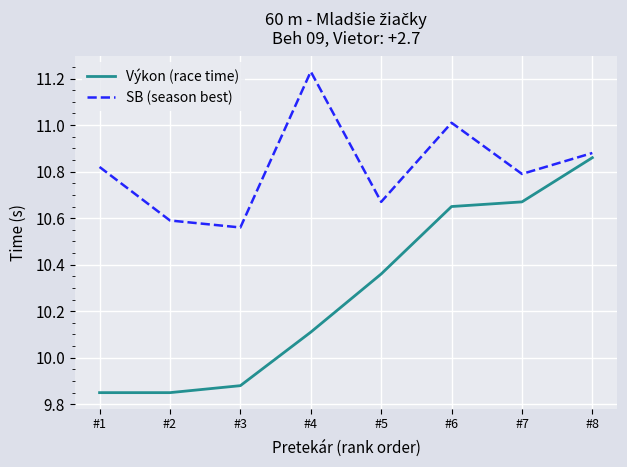

What is the total value across all series at #1?

20.7